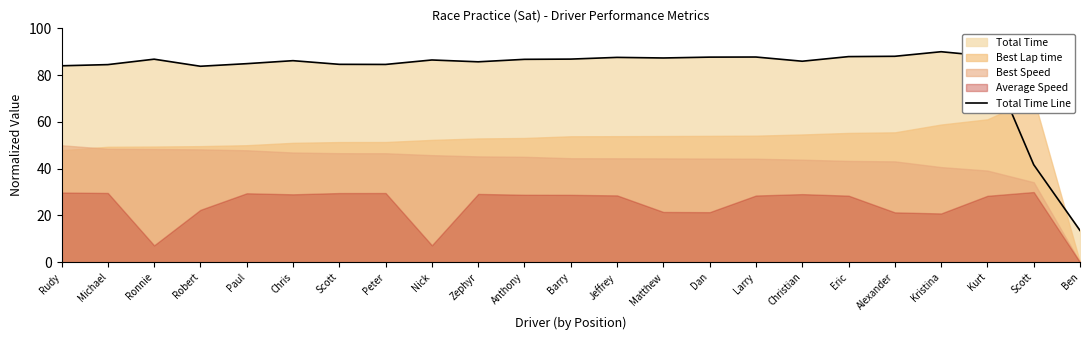

Where is the data nearest to the value 51?

Scott